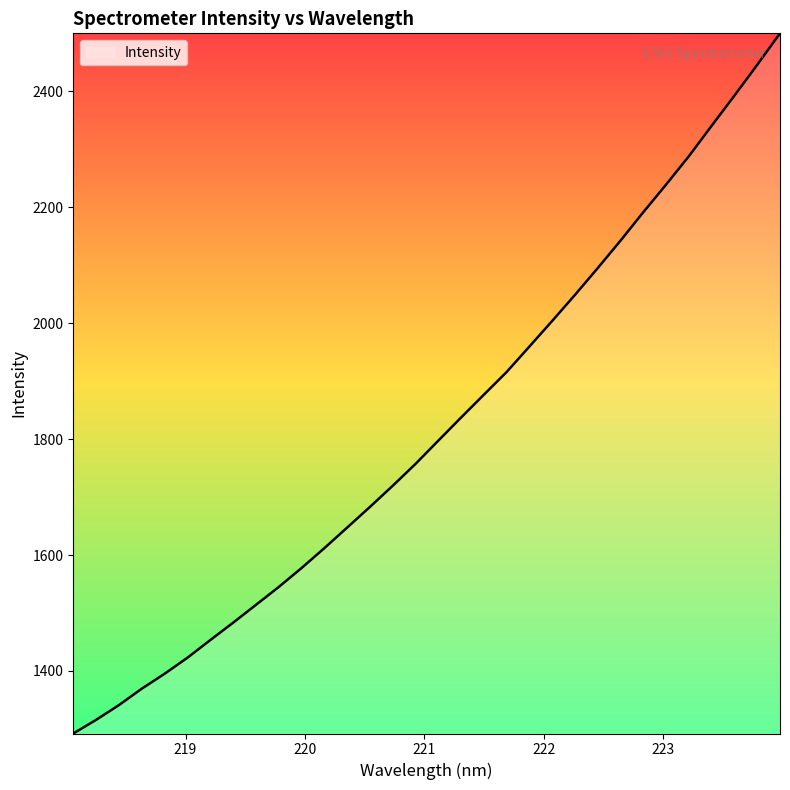

What is the difference between the maximum and minimum values?

1208.2